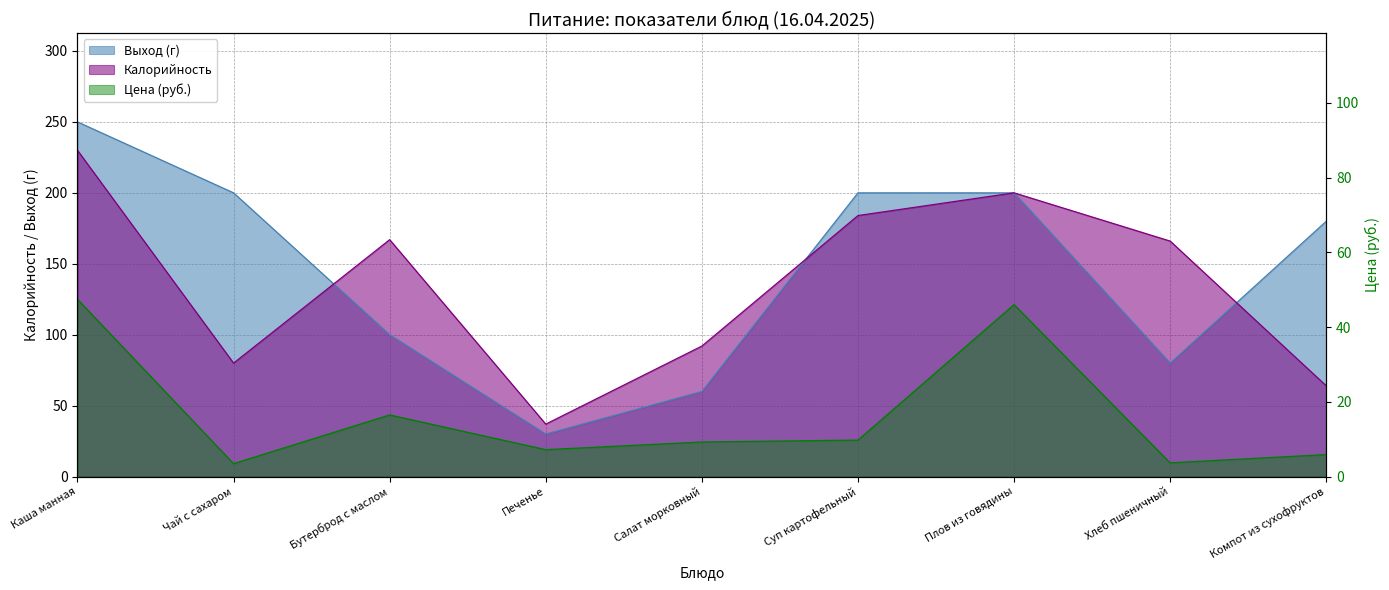

Rank the series at Бутерброд с маслом from highest to lowest value.

Калорийность, Выход (г), Цена